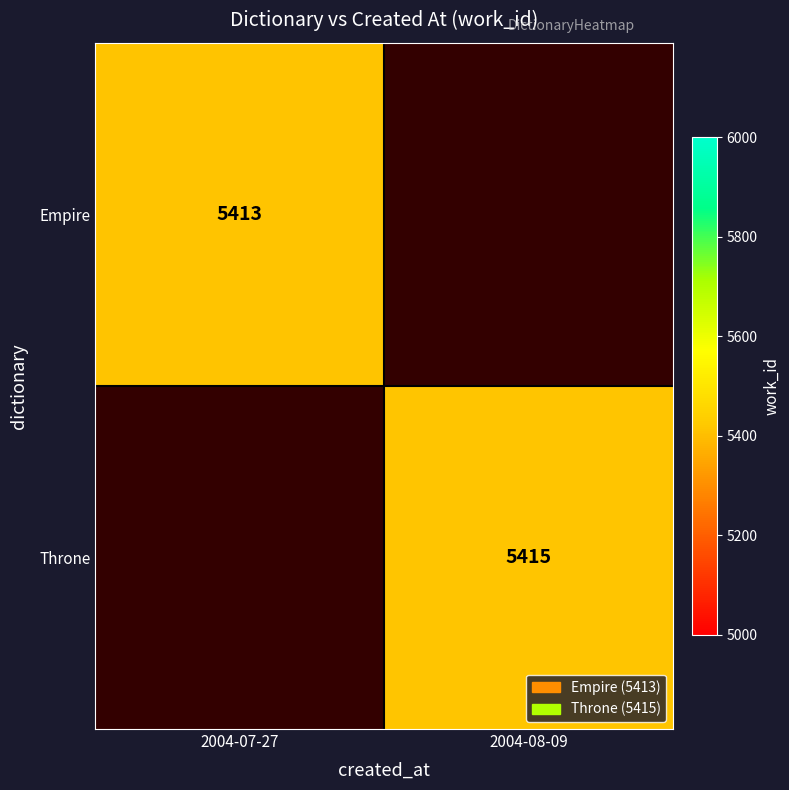

The value of Throne at 2004-08-09 is 5415. True or false?

True